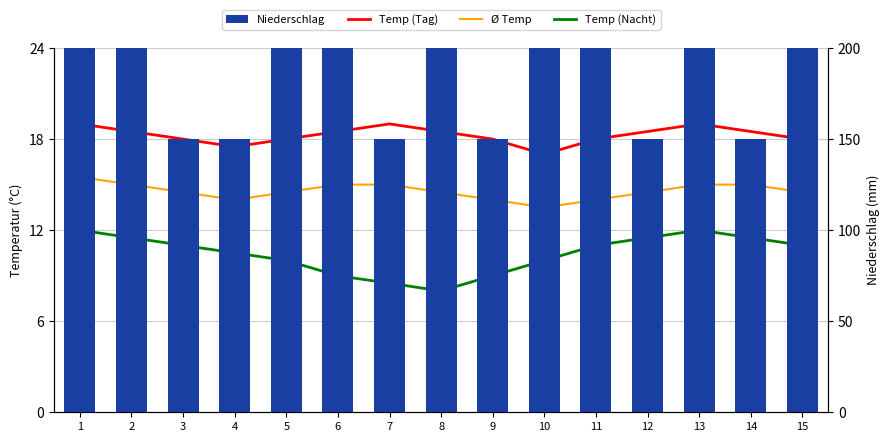

Which series has the widest spread of values?

Niederschlag